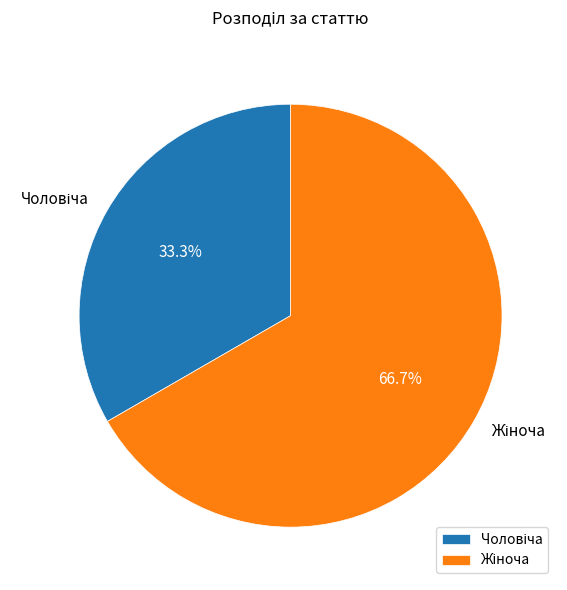

Does any single category account for the majority?

Yes